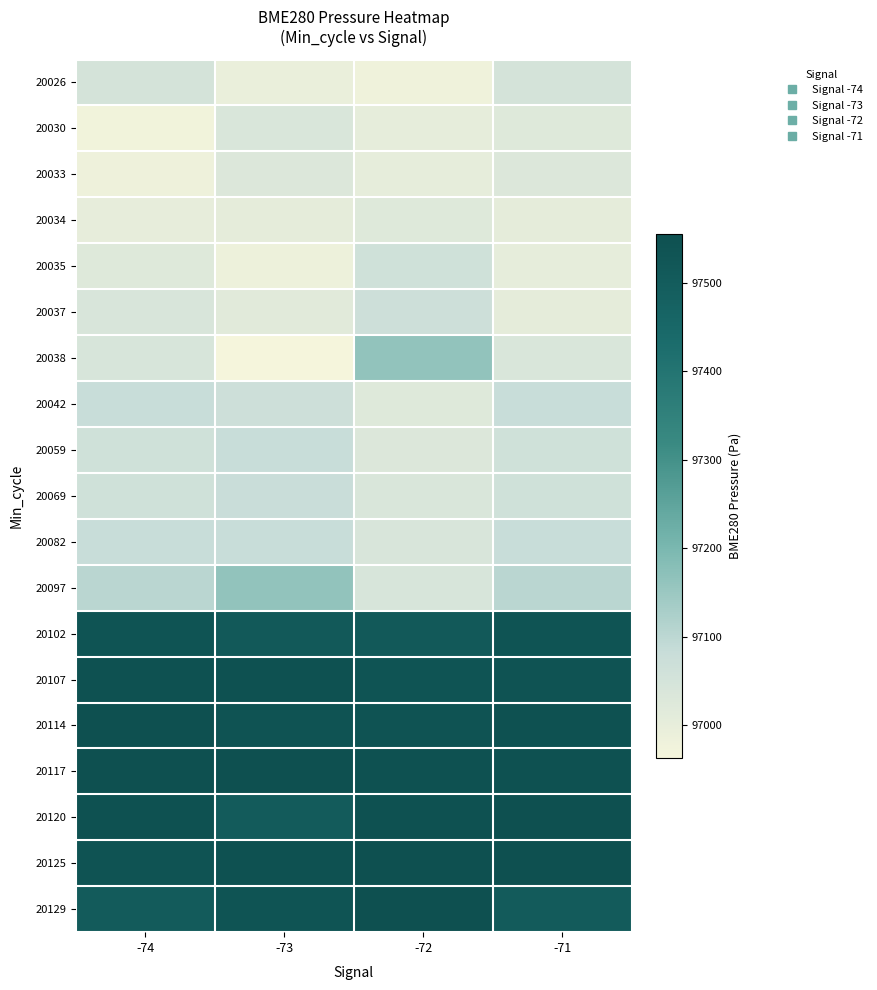

What is the total value across all series at -74?

1847283.8